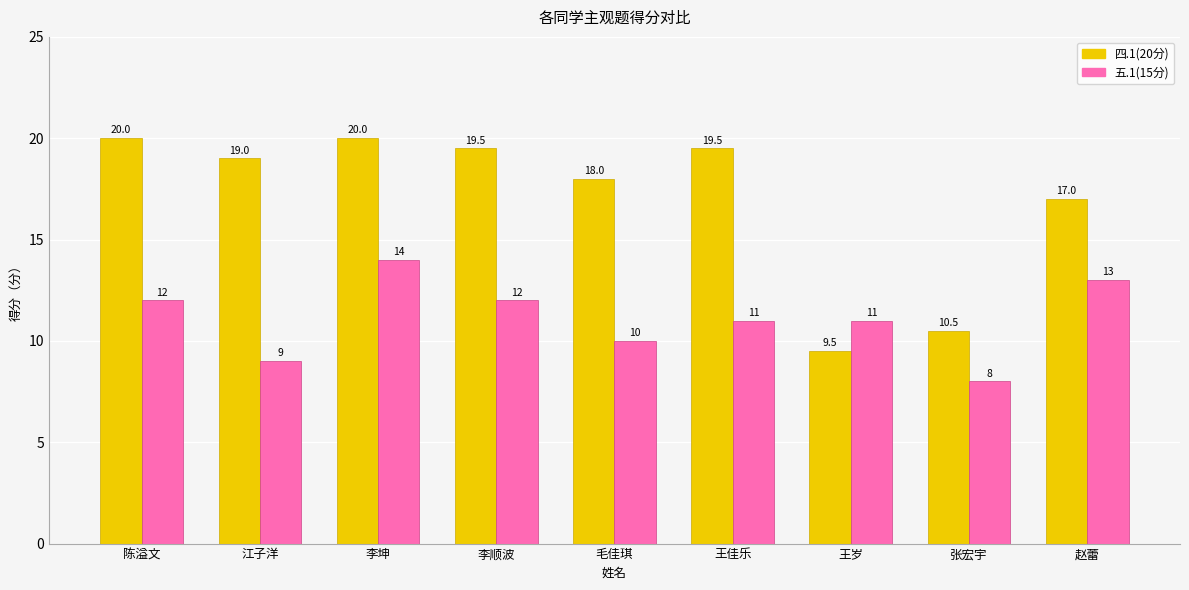

Which category has the highest value in the 五.1(15分) series?

李坤